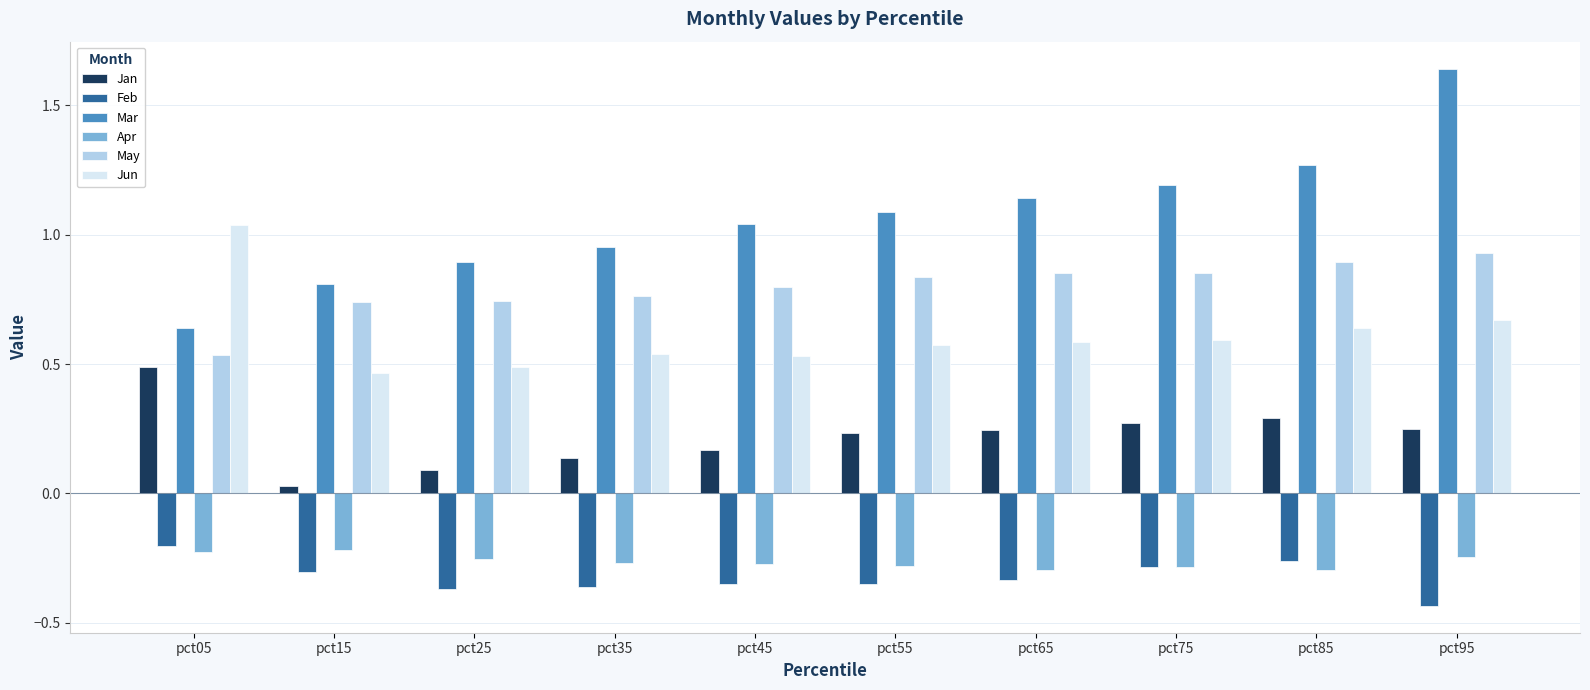

True or false: Apr has a value of -0.1 at pct25.

False